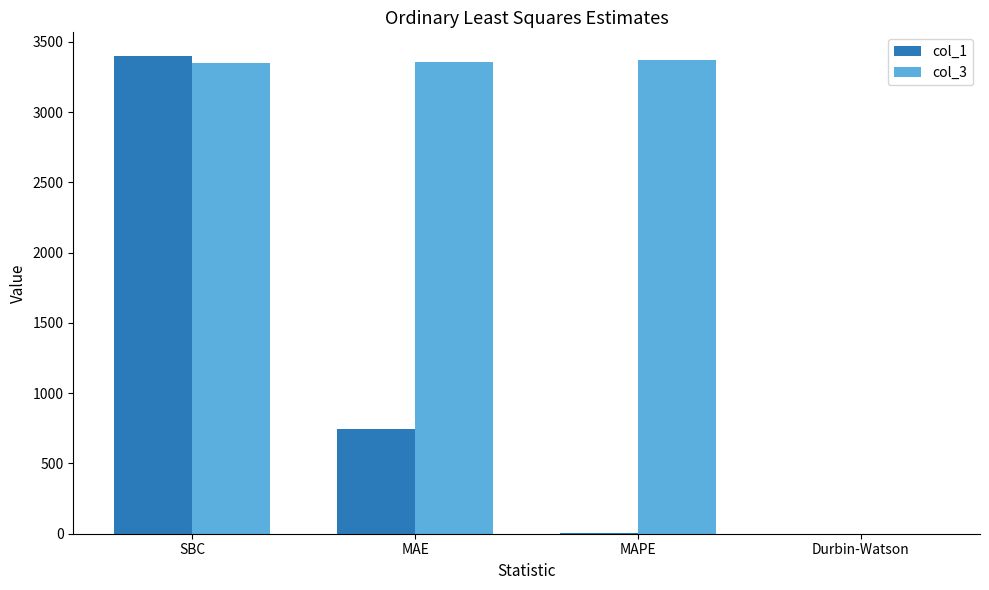

What is the maximum value shown in the chart?

3398.0